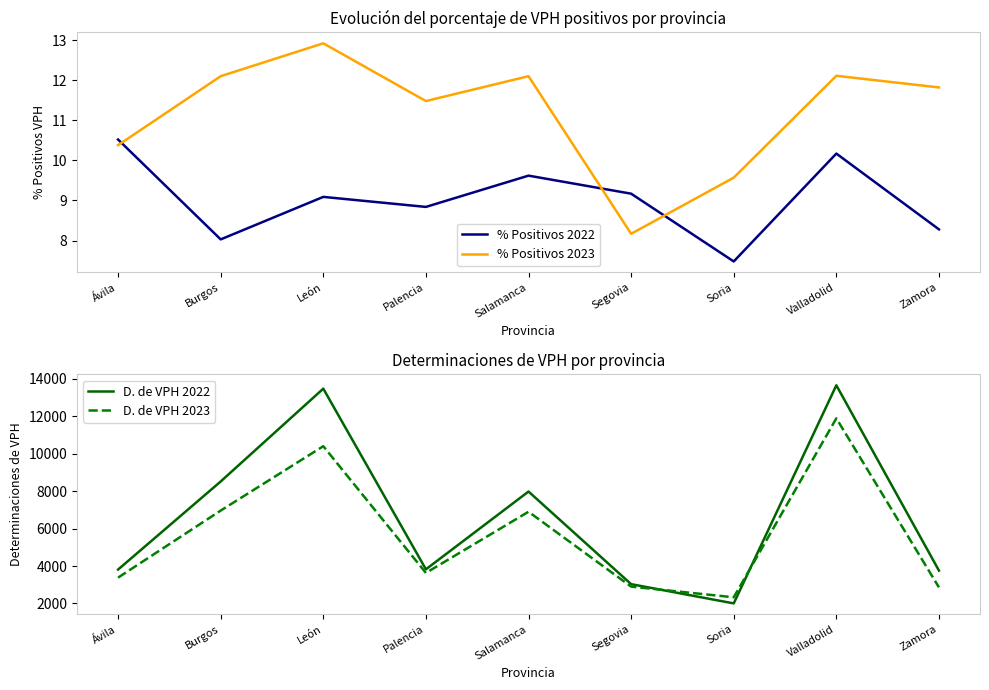

What is the minimum value for % Positivos 2023?

8.2